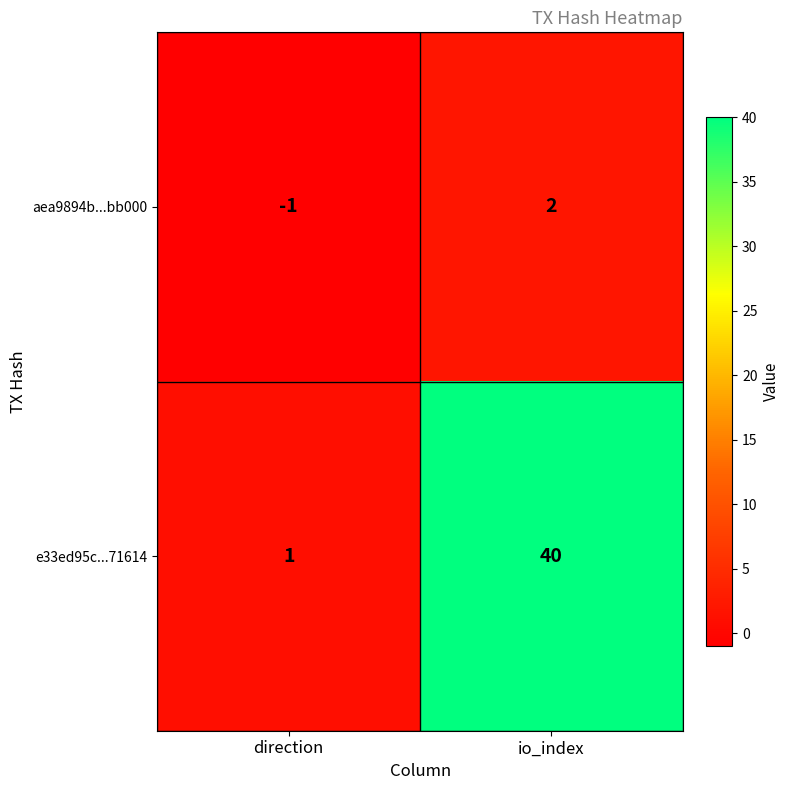

What is the sum of all e33ed95c...71614 values?

41